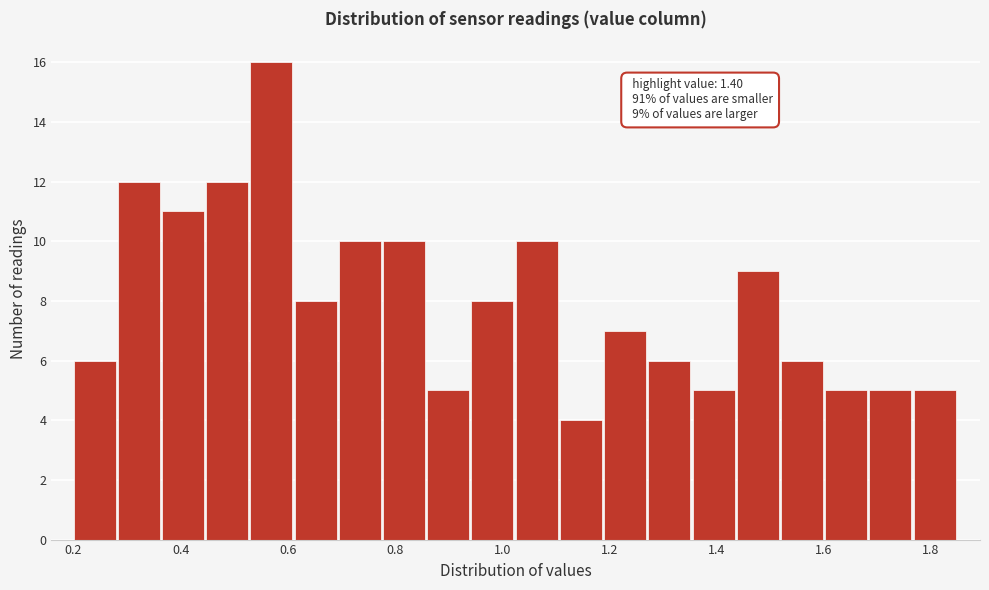

Over which range of the x-axis is the bar tallest?

0.54 to 0.62